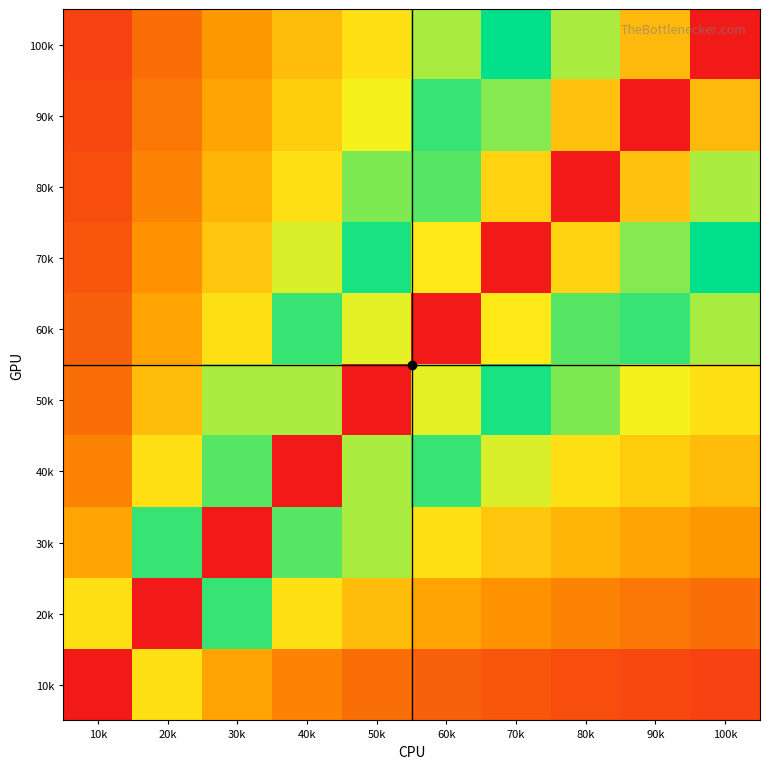

What is the minimum value shown in the chart?

0.1